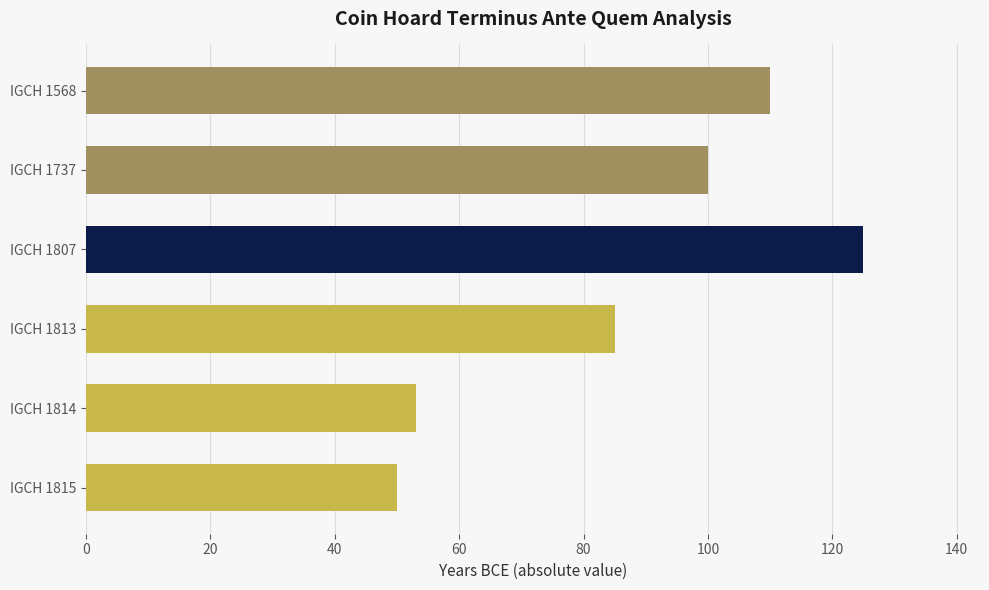

The value at IGCH 1807 is 125. True or false?

True